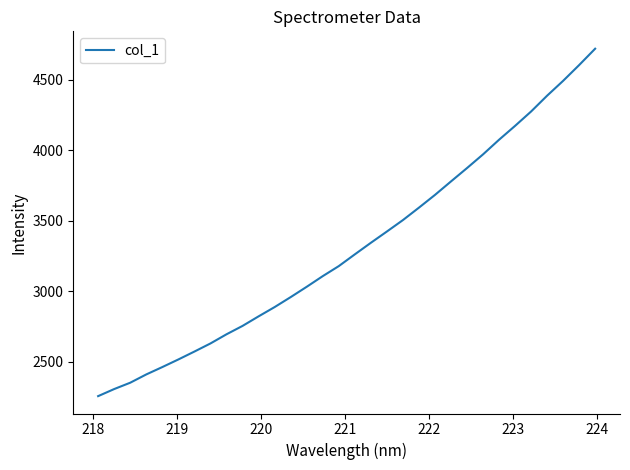

How many lines are shown in the chart?

1